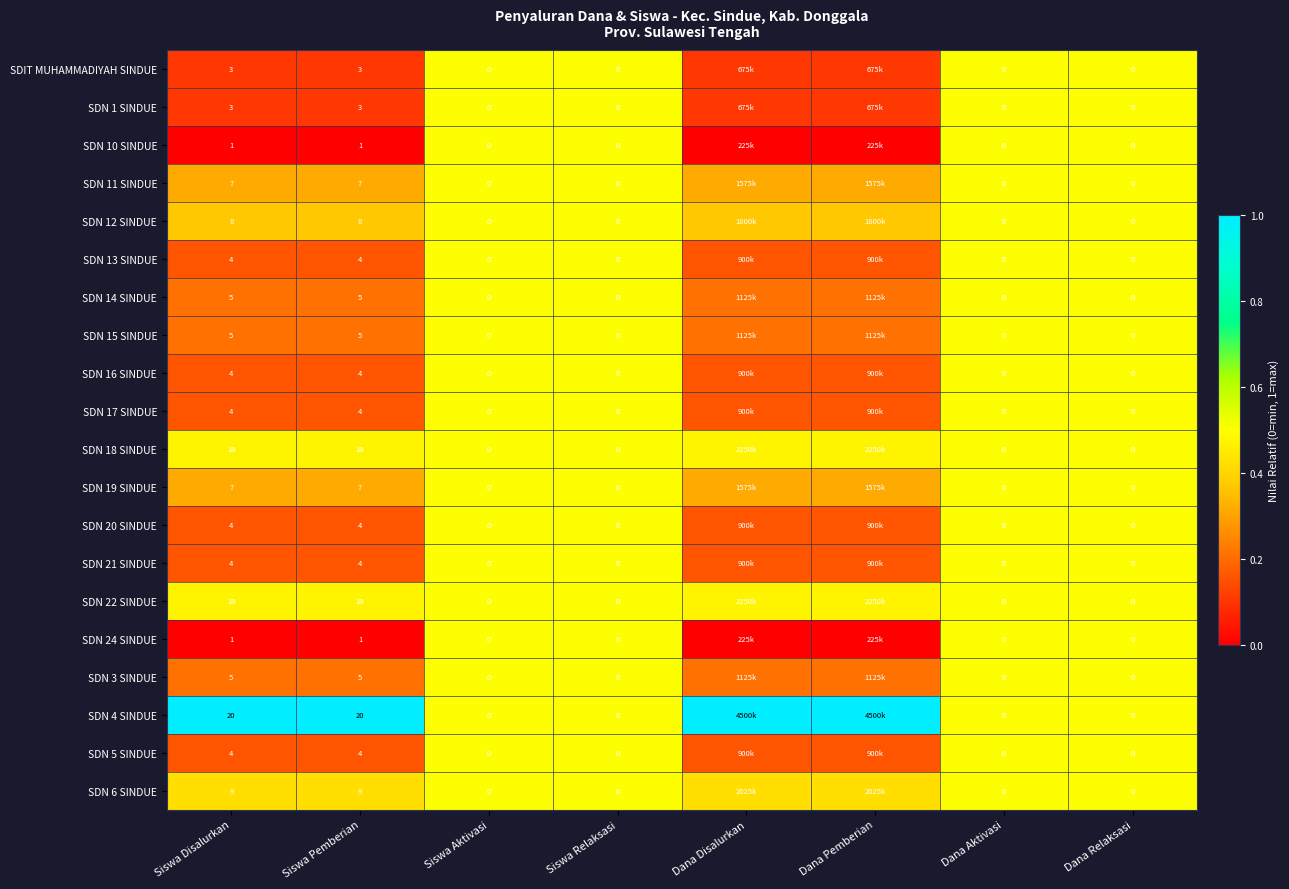

Is the value of SDN 16 SINDUE at Siswa Disalurkan greater than the value of SDN 18 SINDUE at Dana Pemberian?

No